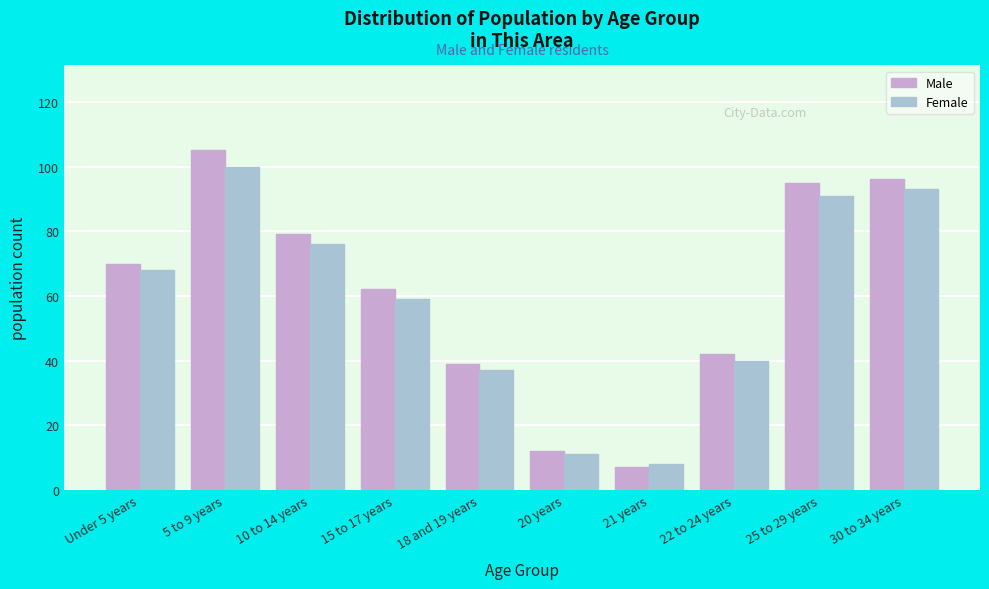

Reading left to right, what are all the values shown in this chart?

Male: 70	105	79	62	39	12	7	42	95	96
Female: 68	100	76	59	37	11	8	40	91	93